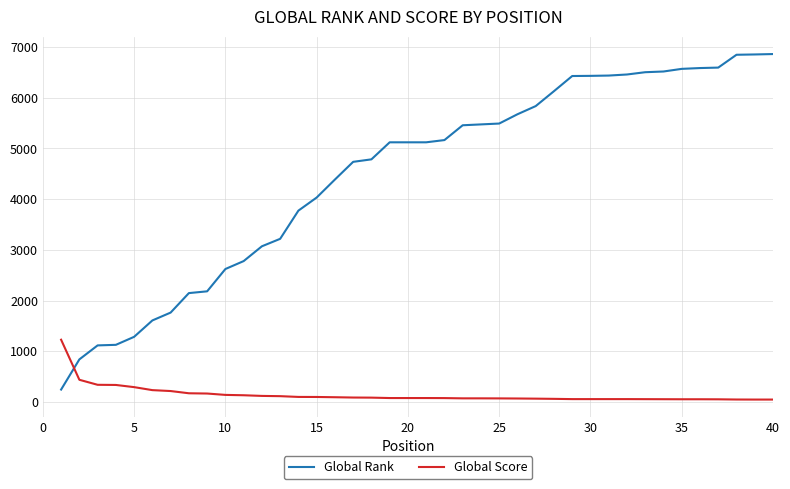

List the series in order of their overall mean, lowest first.

Global Score, Global Rank